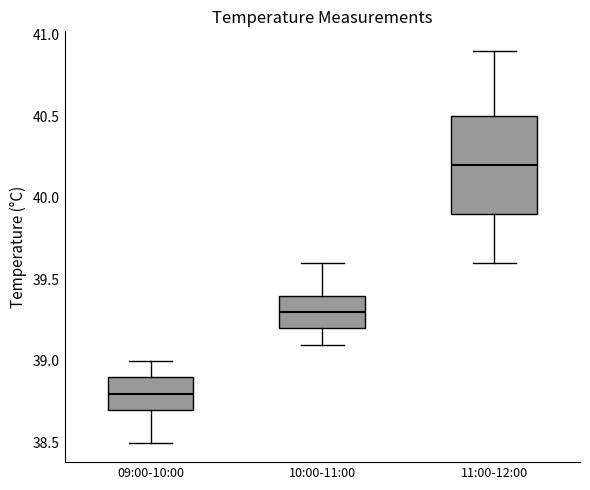

Which box's median line is the highest?

11:00-12:00